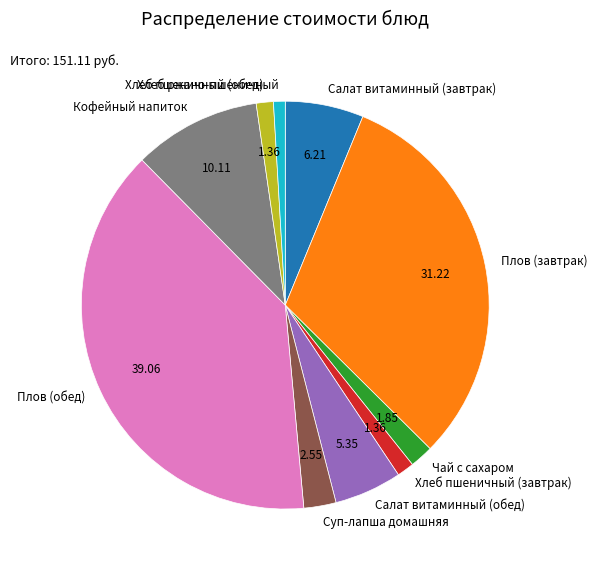

Is the sum of Салат витаминный (обед) and Хлеб пшеничный (завтрак) greater than half?

No